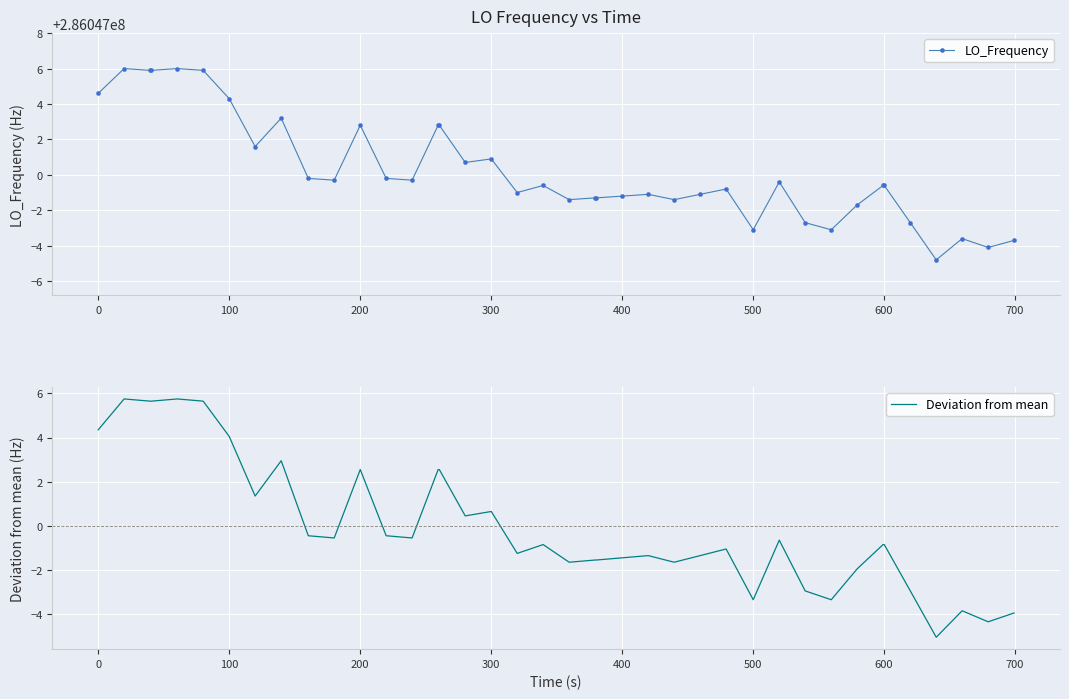

What is the lowest value of the Deviation from mean series?

-5.1